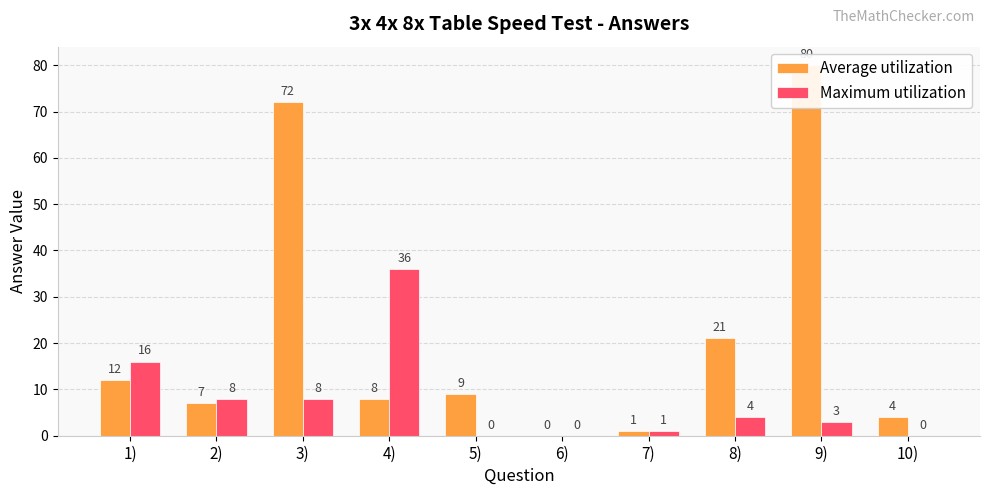

Between 5) and 8), which series saw the biggest shift?

Average utilization